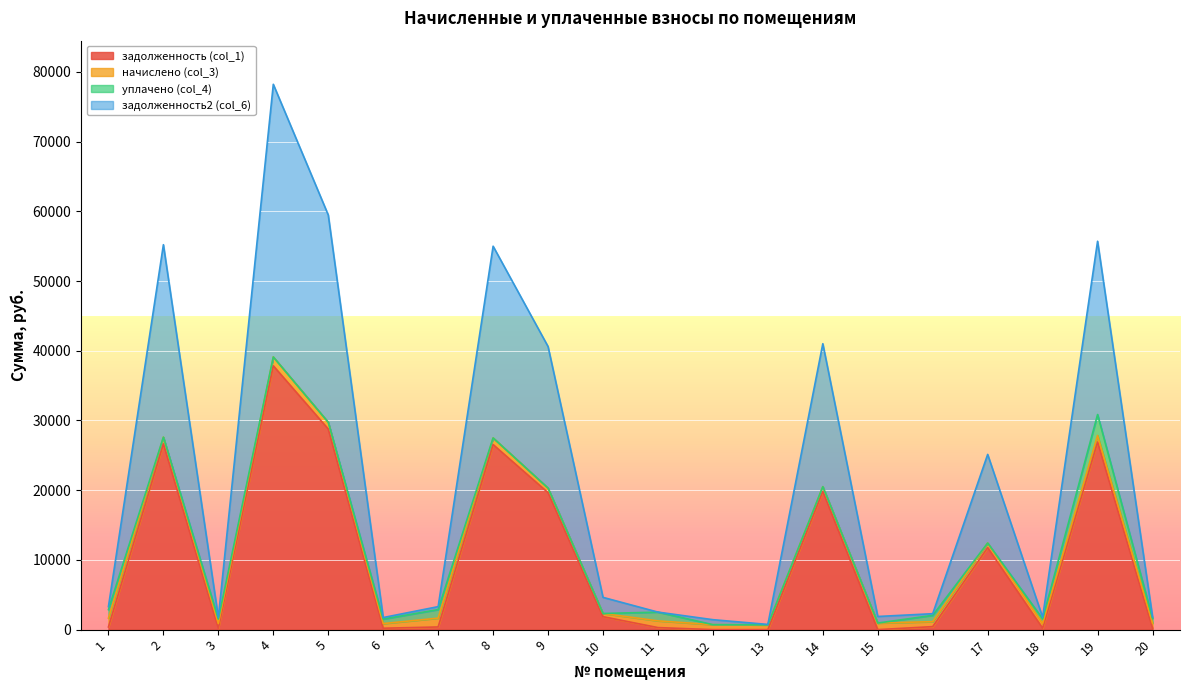

True or false: задолженность2 (col_6) has a value of 23274.5 at 9.

False